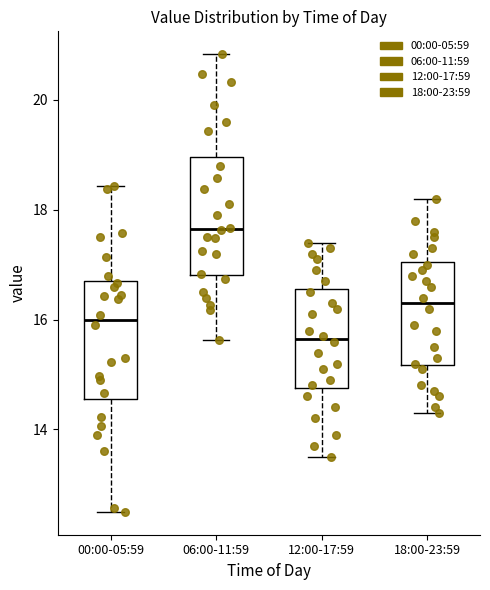

Reading left to right, transcribe this box plot: for each box, give where its median line is, the range the box spans, and where its two whiskers end, as read against the y-axis. The values are not printed on the chart, so give them approximately, as read against the axis.

00:00-05:59: median 16.0, box 14.6 to 16.8, whiskers 12.6 to 18.4
06:00-11:59: median 17.6, box 16.8 to 19.0, whiskers 15.6 to 20.8
12:00-17:59: median 15.6, box 14.8 to 16.6, whiskers 13.6 to 17.4
18:00-23:59: median 16.4, box 15.2 to 17.0, whiskers 14.4 to 18.2